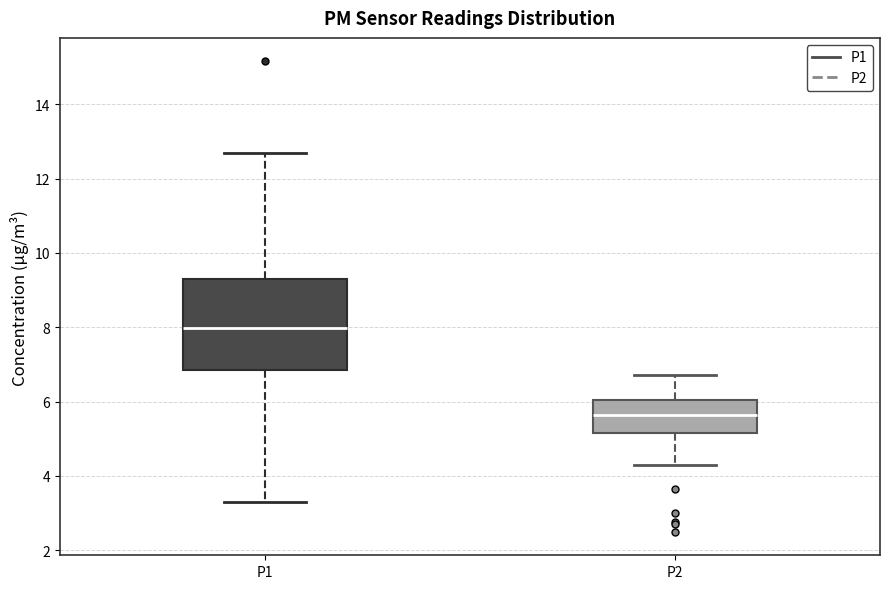

Reading left to right, transcribe this box plot: for each box, give where its median line is, the range the box spans, and where its two whiskers end, as read against the y-axis. The values are not printed on the chart, so give them approximately, as read against the axis.

P1: median 8.0, box 6.8 to 9.4, whiskers 3.4 to 12.6
P2: median 5.6, box 5.2 to 6.0, whiskers 4.4 to 6.8